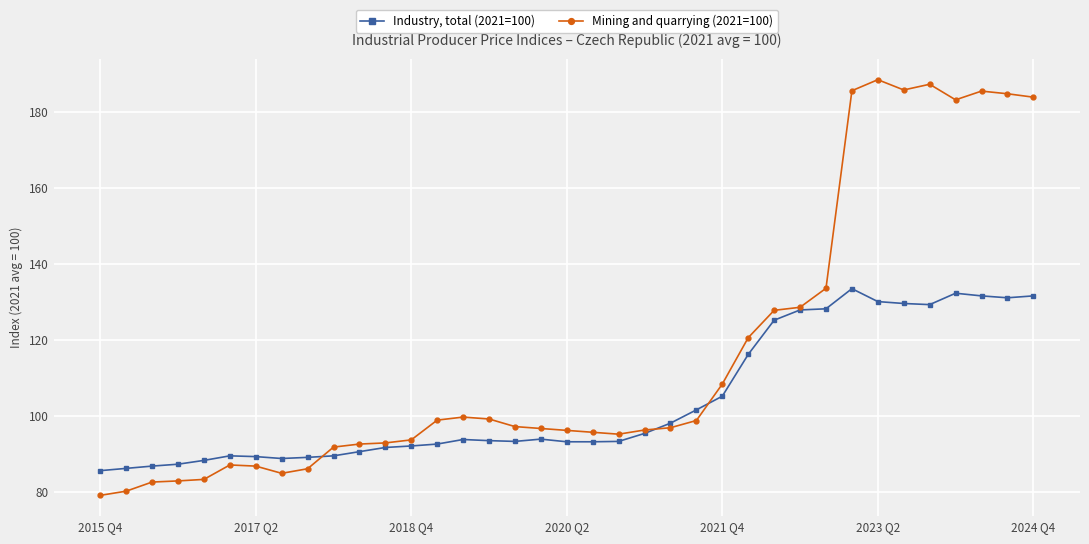

Which series has the largest range (max minus min)?

Mining and quarrying (2021=100)